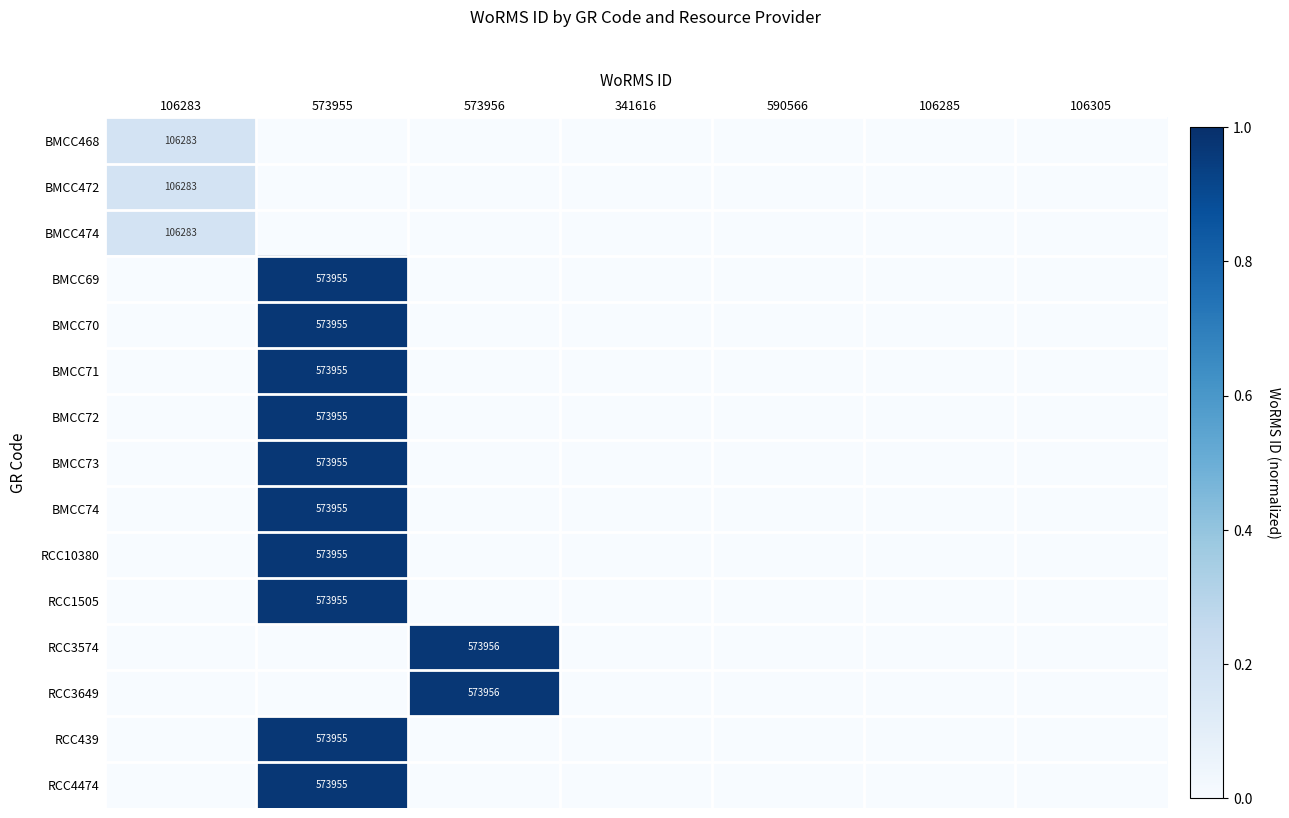

The BMCC71 series shows 573955 at 573955. True or false?

True